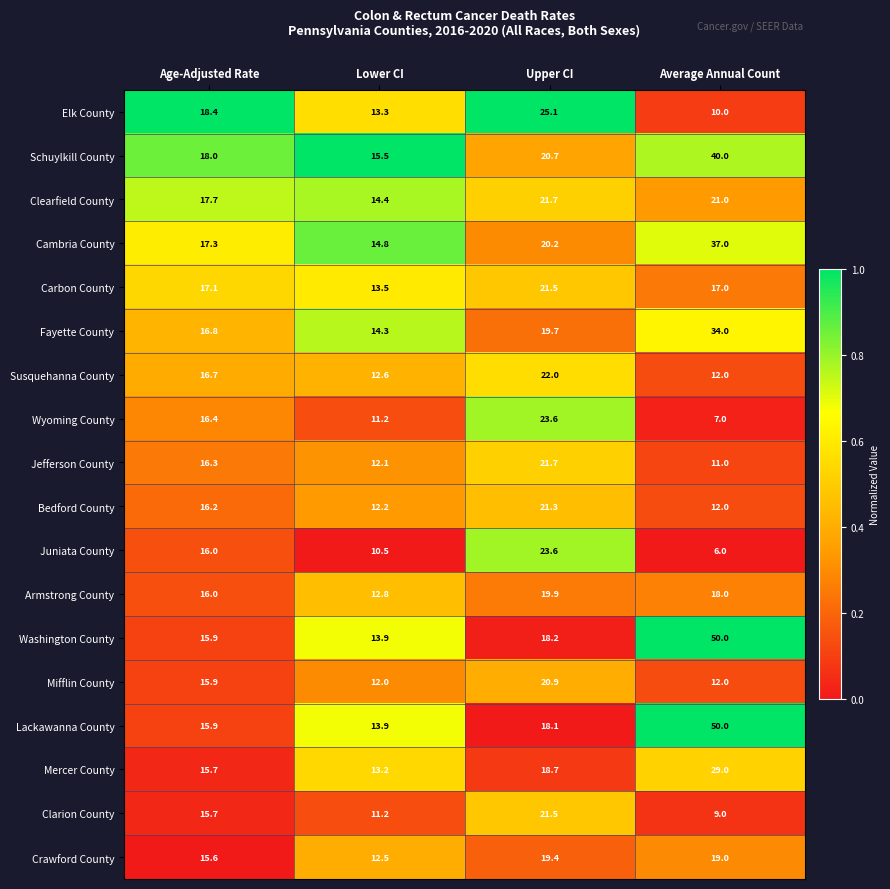

What is the spread (max minus min) of values at Age-Adjusted Rate?

2.8